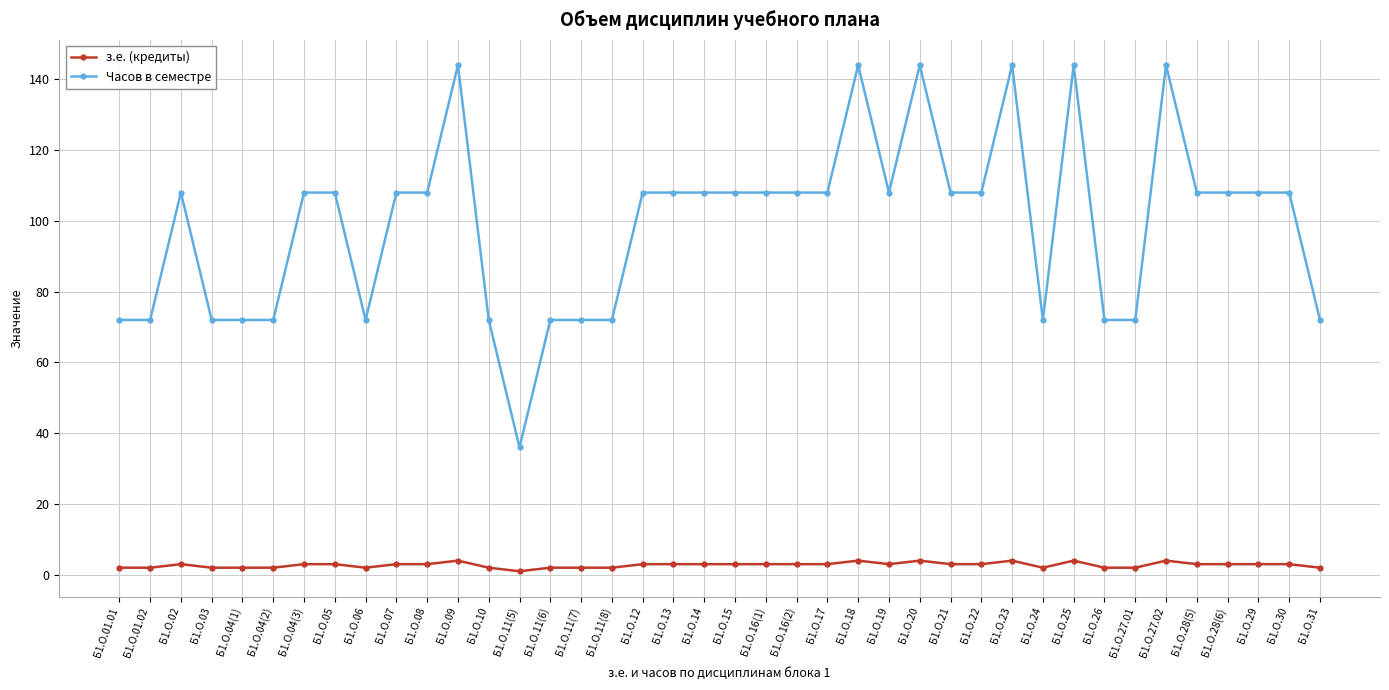

What is the sum of the з.е. (кредиты) values at Б1.О.15 and Б1.О.13?

6